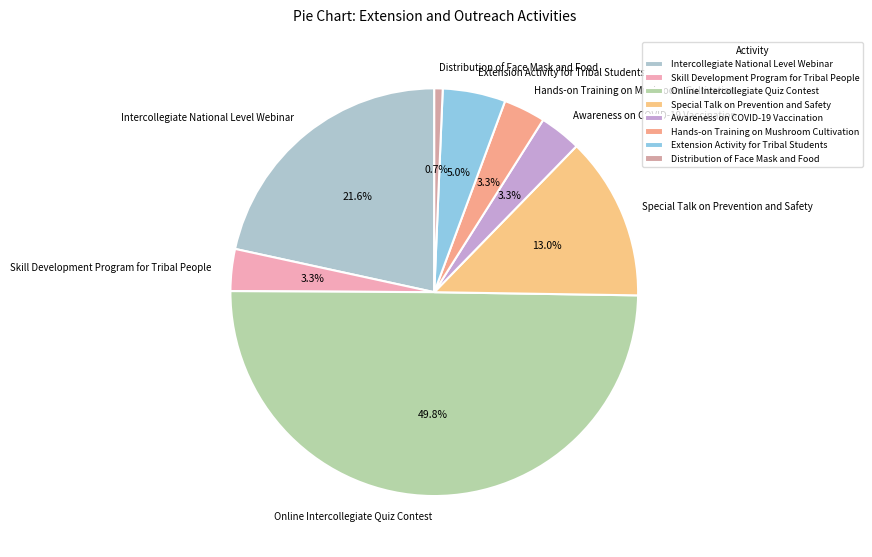

Combined, do Extension Activity for Tribal Students and Online Intercollegiate Quiz Contest account for over 50%?

Yes